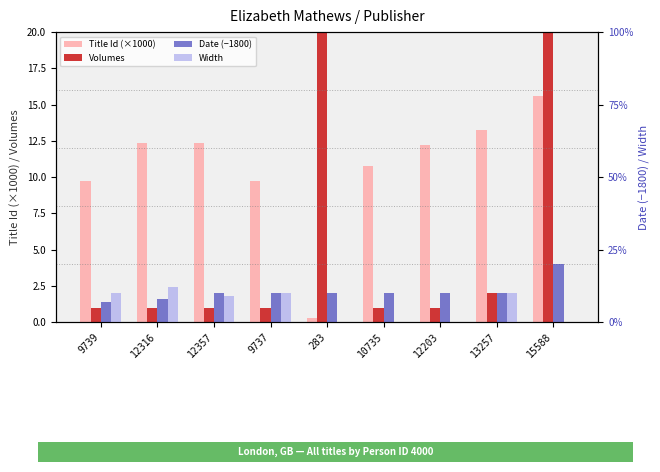

Reading left to right, list all the values displayed in this chart.

Title Id (×1000): 9.7	12.3	12.4	9.7	0.3	10.7	12.2	13.3	15.6
Volumes: 1.0	1.0	1.0	1.0	50.0	1.0	1.0	2.0	50.0
Date (−1800): 7.0	8.0	10.0	10.0	10.0	10.0	10.0	10.0	20.0
Width: 10.0	12.0	9.0	10.0	0.0	0.0	0.0	10.0	0.0